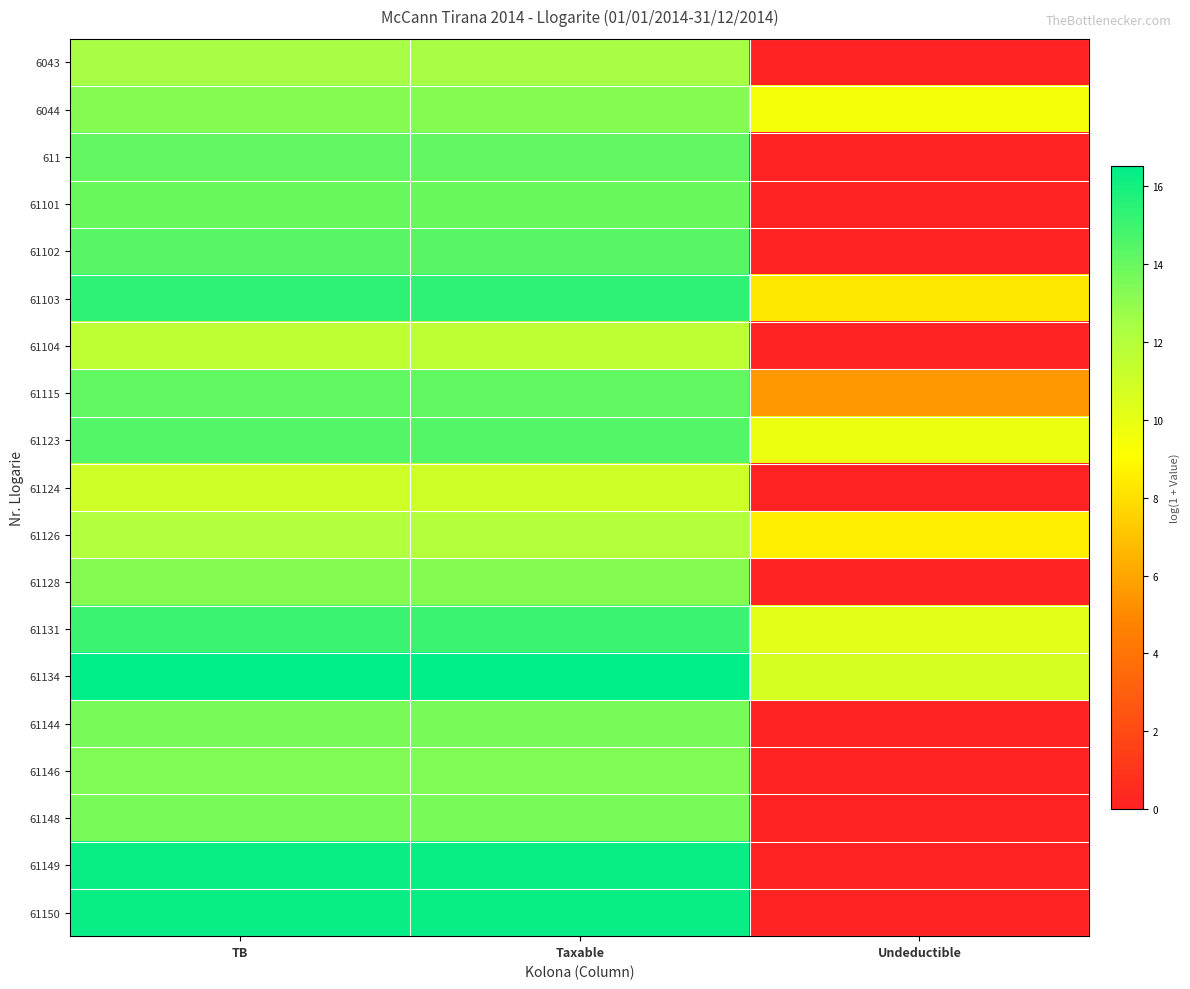

At which category is the sum across all series the highest?

TB